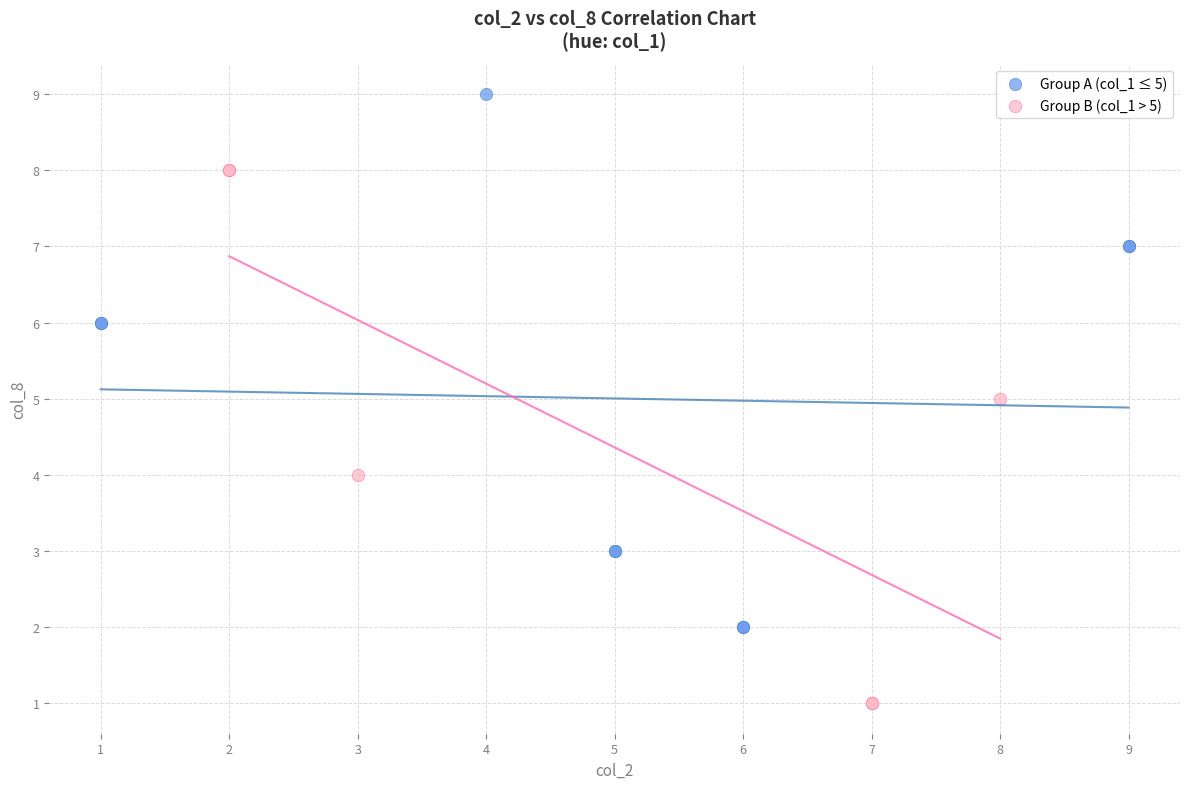

Which series contains the lowest Y value?

Group B (col_1 > 5)